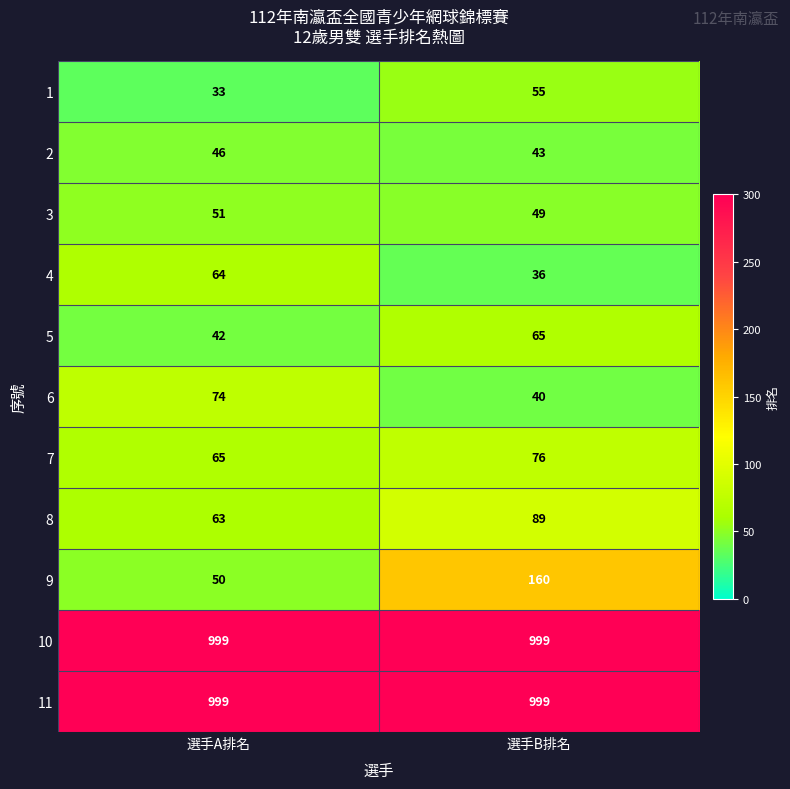

What is the maximum value shown in the chart?

999